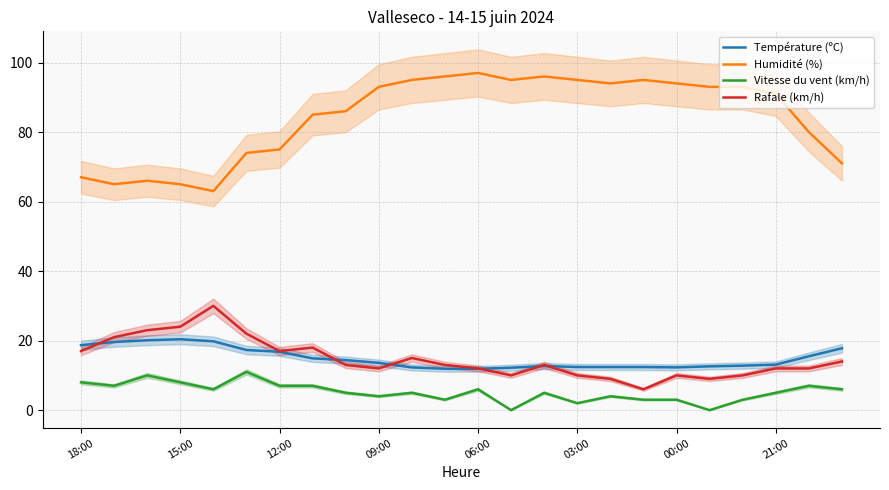

The Température (ºC) series shows 12.4 at 03:00. True or false?

True